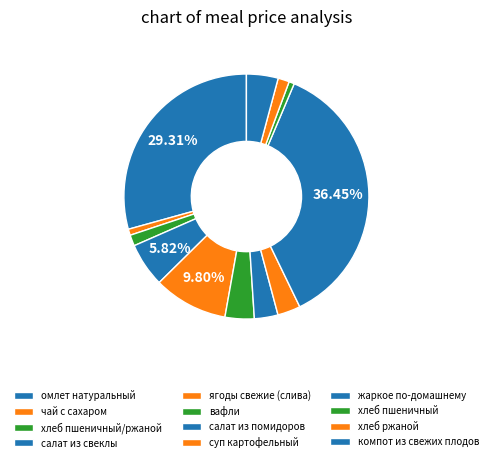

Count the number of slices in the pie.

12